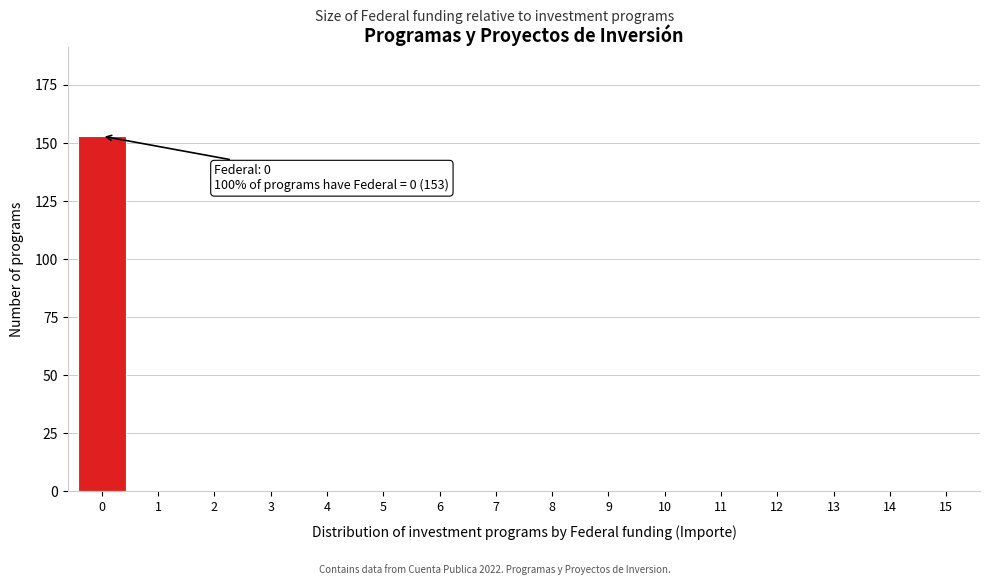

Reading left to right, extract all data points from this chart.

0=153	1=0	2=0	3=0	4=0	5=0	6=0	7=0	8=0	9=0	10=0	11=0	12=0	13=0	14=0	15=0